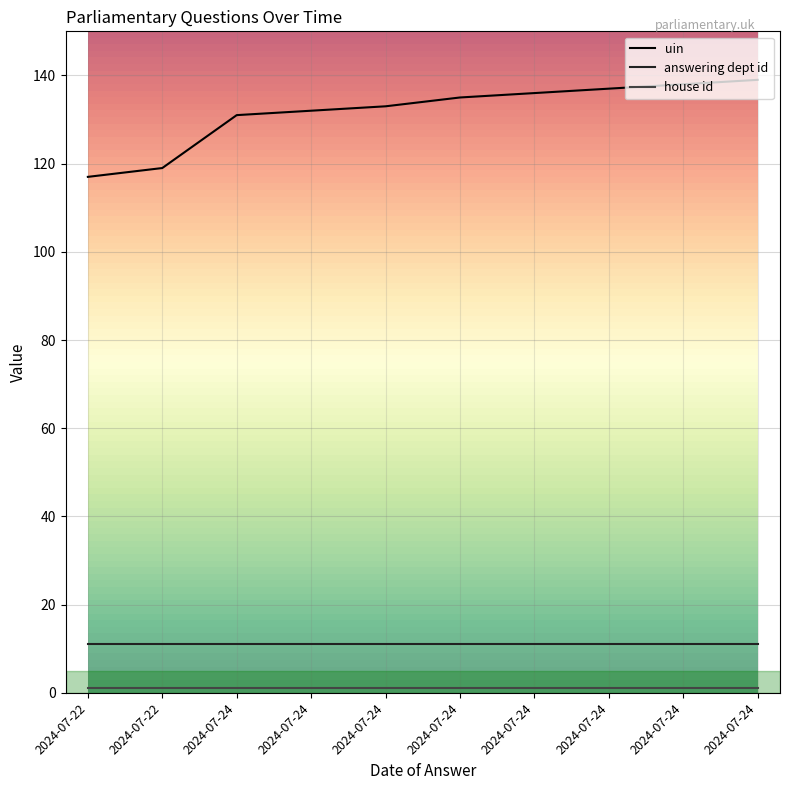

How many categories are shown in the chart?

10